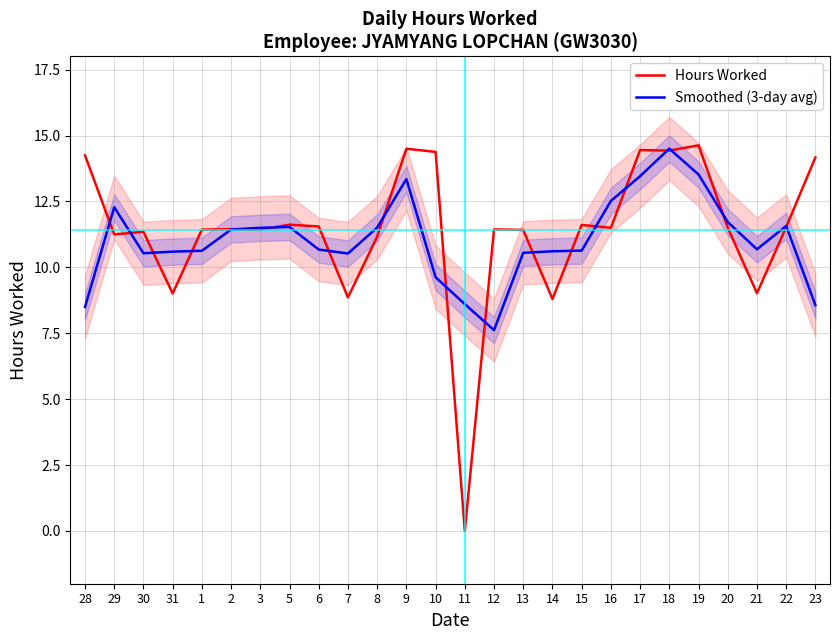

Is this an area chart (filled region under the line)?

No